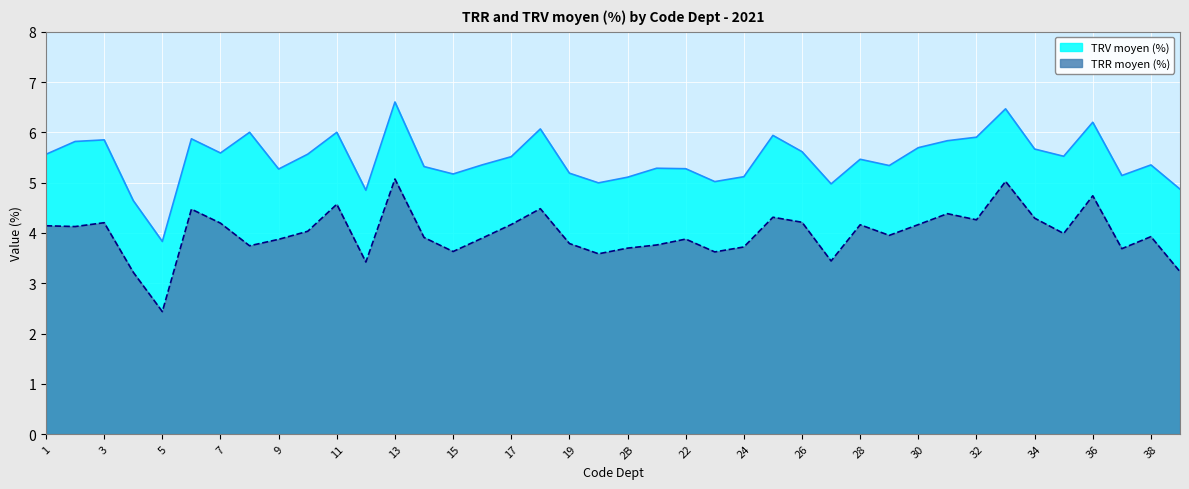

Where is the first local minimum for TRR moyen (%)?

2